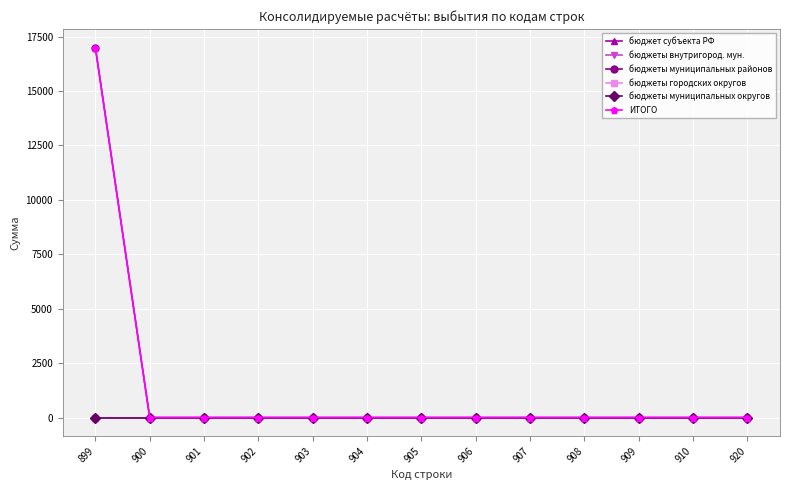

True or false: бюджеты муниципальных округов and бюджеты внутригород. мун. intersect in this chart.

False